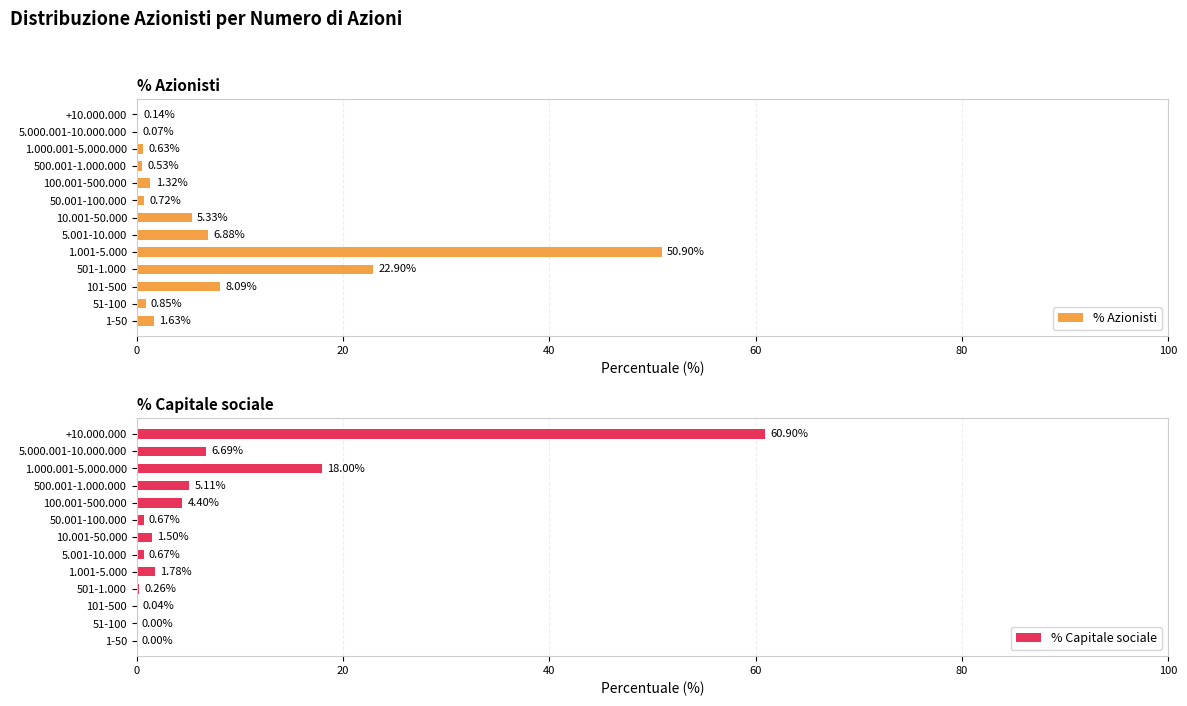

Count the number of categories in the chart.

13